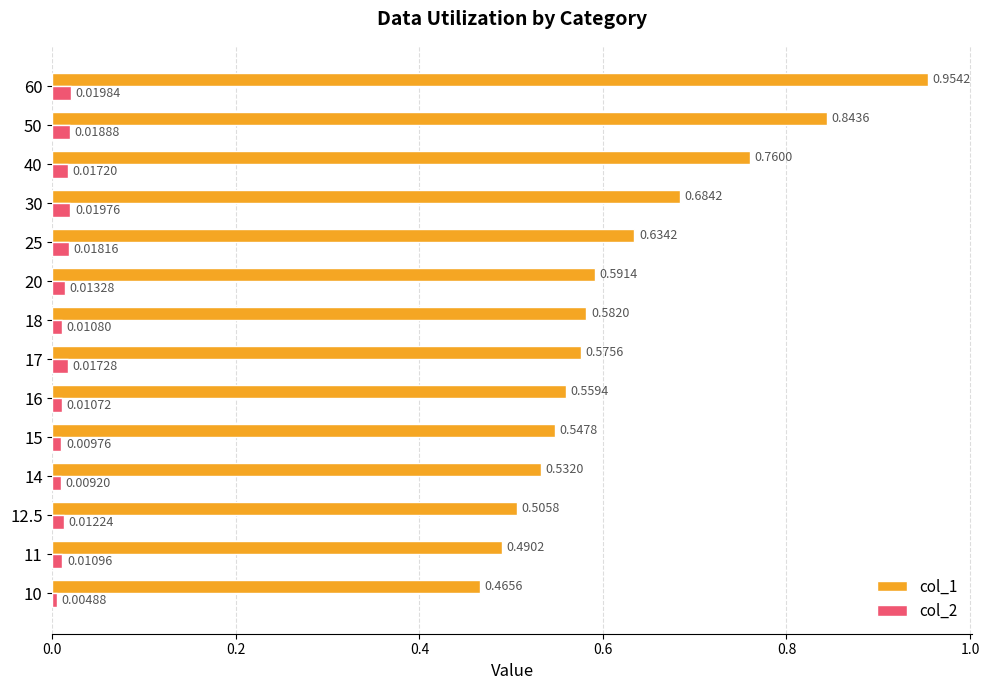

List the labels in order of col_2 value, smallest first.

10, 14, 15, 16, 18, 11, 12.5, 20, 40, 17, 25, 50, 30, 60